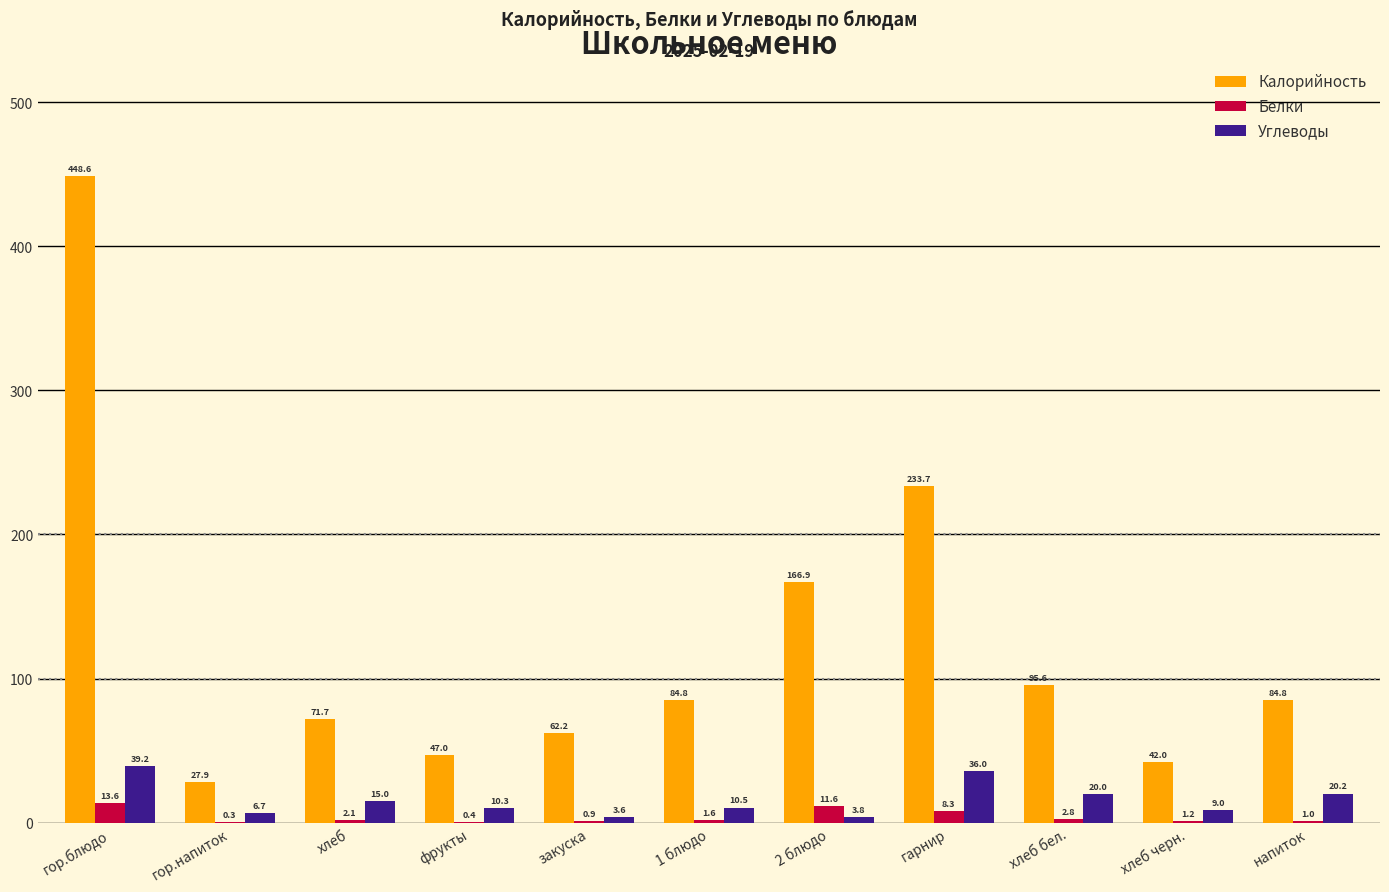

Which series changed the most between фрукты and хлеб бел.?

Калорийность